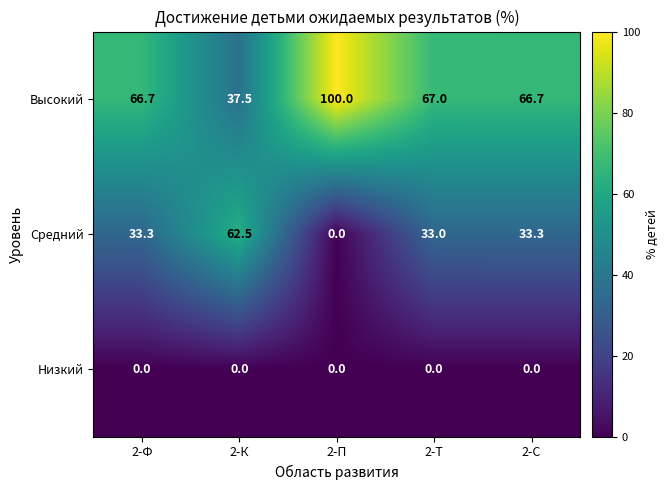

What is the sum of the Средний values at 2-С and 2-П?

33.3